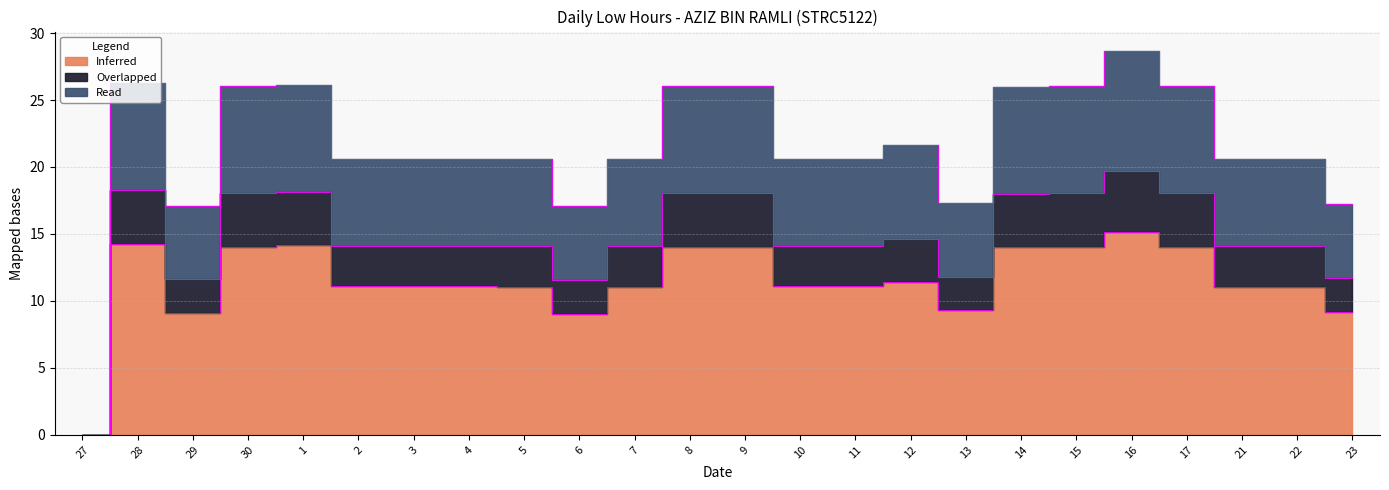

Reading right to left, transcribe all the data shown in this chart.

Inferred: 23=9.2	22=11.1	21=11.1	17=14.1	16=15.2	15=14.0	14=14.0	13=9.3	12=11.4	11=11.1	10=11.1	9=14.1	8=14.0	7=11.1	6=9.1	5=11.1	4=11.1	3=11.1	2=11.1	1=14.2	30=14.0	29=9.1	28=14.3	27=0.0
Overlapped: 23=11.7	22=14.1	21=14.1	17=18.1	16=19.7	15=18.0	14=18.0	13=11.8	12=14.6	11=14.1	10=14.1	9=18.1	8=18.0	7=14.1	6=11.6	5=14.1	4=14.1	3=14.1	2=14.1	1=18.2	30=18.0	29=11.6	28=18.3	27=0.0
Read: 23=17.2	22=20.6	21=20.6	17=26.1	16=28.7	15=26.0	14=26.0	13=17.3	12=21.6	11=20.6	10=20.6	9=26.1	8=26.0	7=20.6	6=17.1	5=20.6	4=20.6	3=20.6	2=20.6	1=26.2	30=26.0	29=17.1	28=26.3	27=0.0